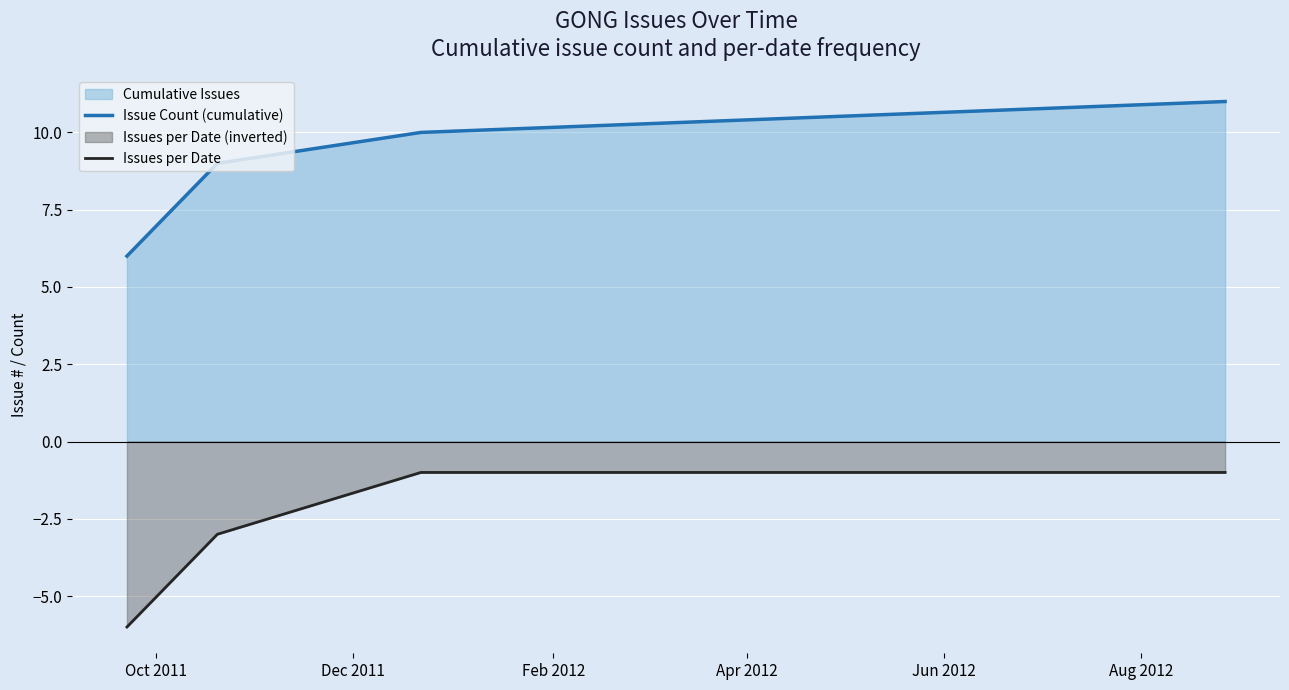

What is the minimum value for Issues per Date?

-6